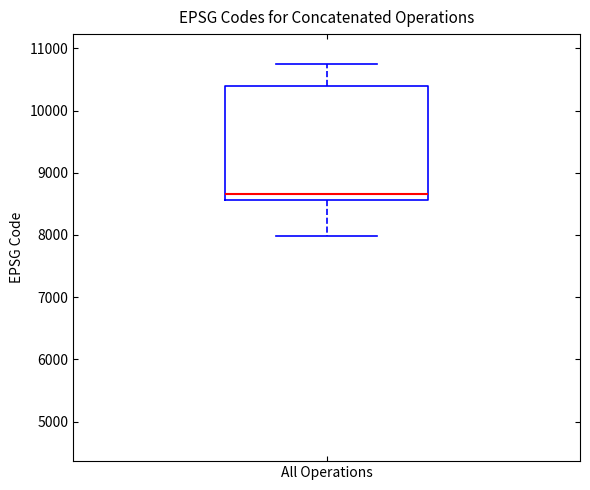

Where does the lower whisker of the box for All Operations end on the y-axis? The values are not printed on the chart, so give them approximately, as read against the axis.

8000